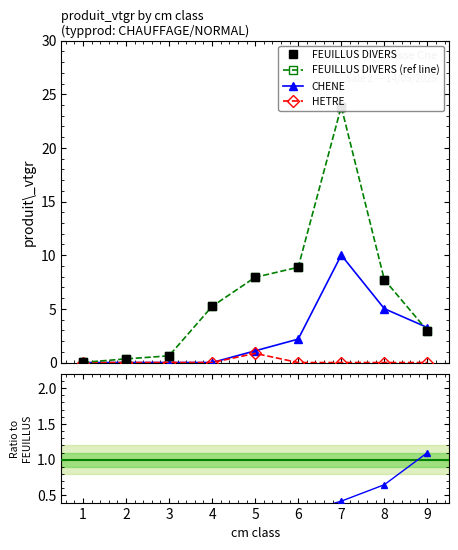

True or false: CHENE and HETRE cross at least once.

False